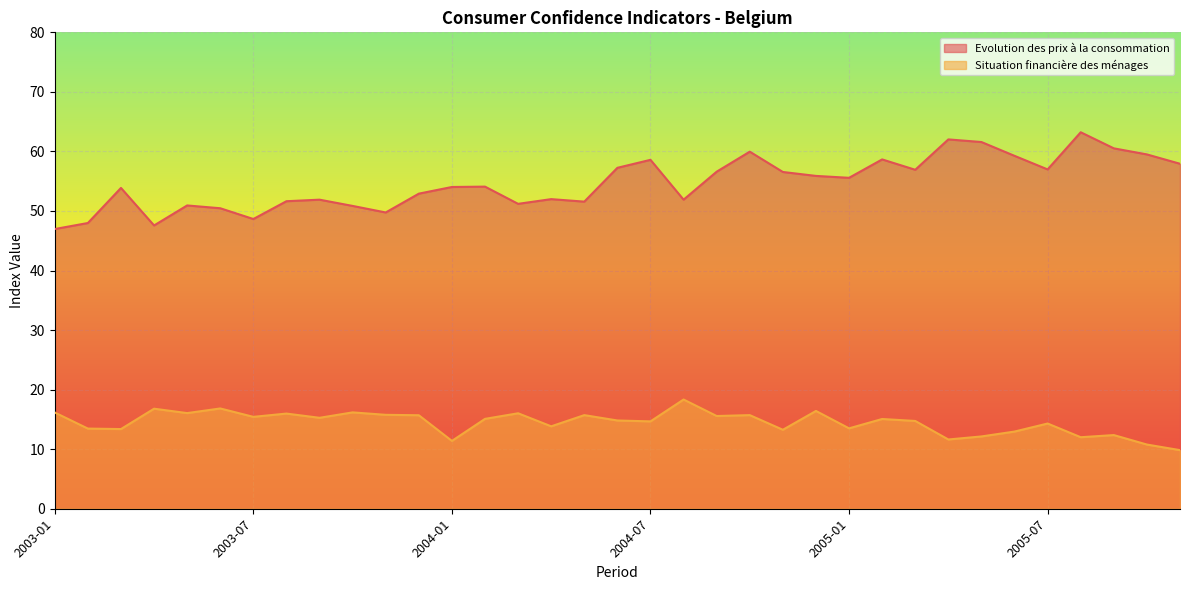

What is the lowest value of the Evolution des prix à la consommation series?

47.0